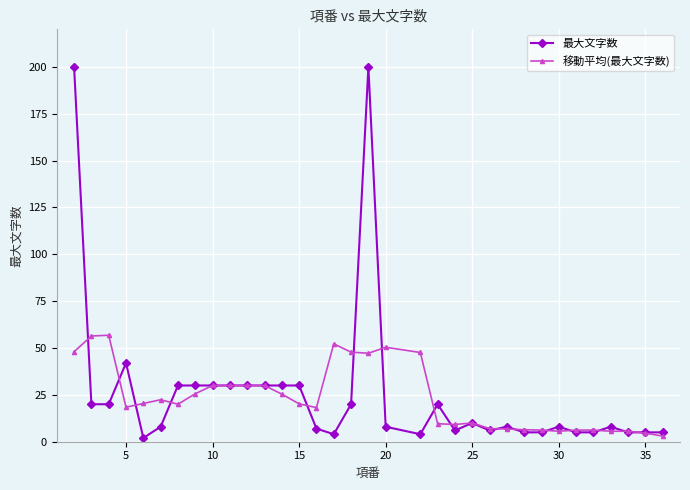

What is the value of the 移動平均(最大文字数) point at the 8th from the left?

25.6